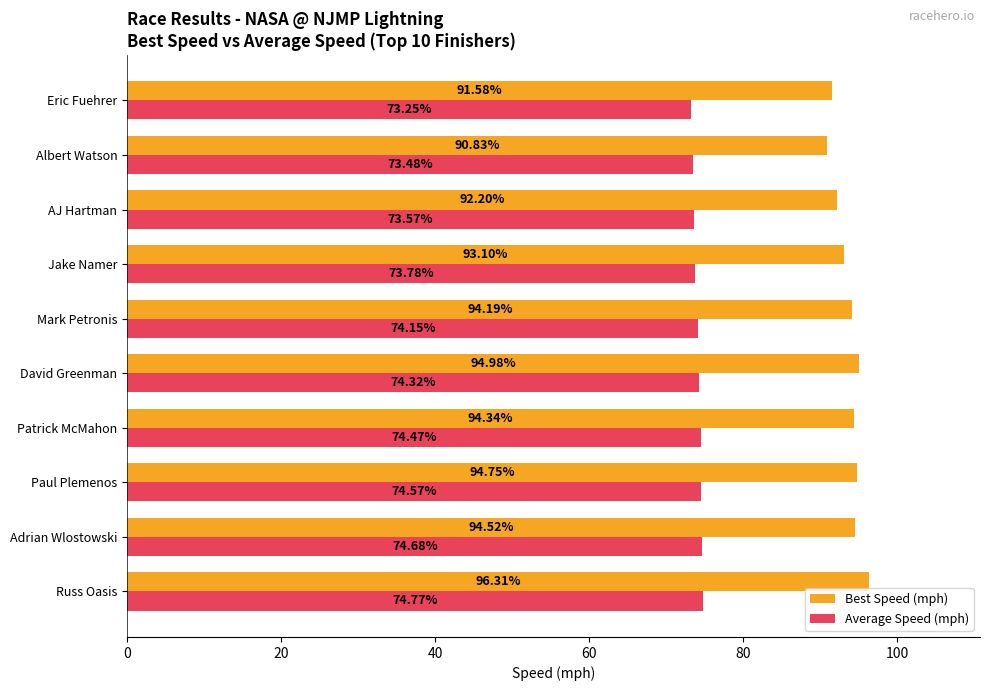

Which series has the widest spread of values?

Best Speed (mph)